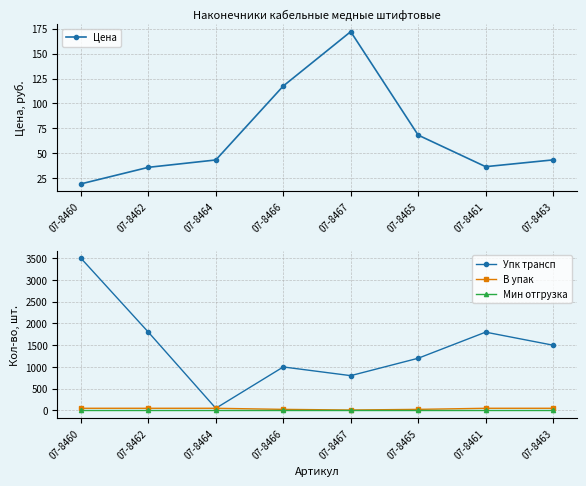

True or false: Мин отгрузка and Упк трансп cross at least once.

False